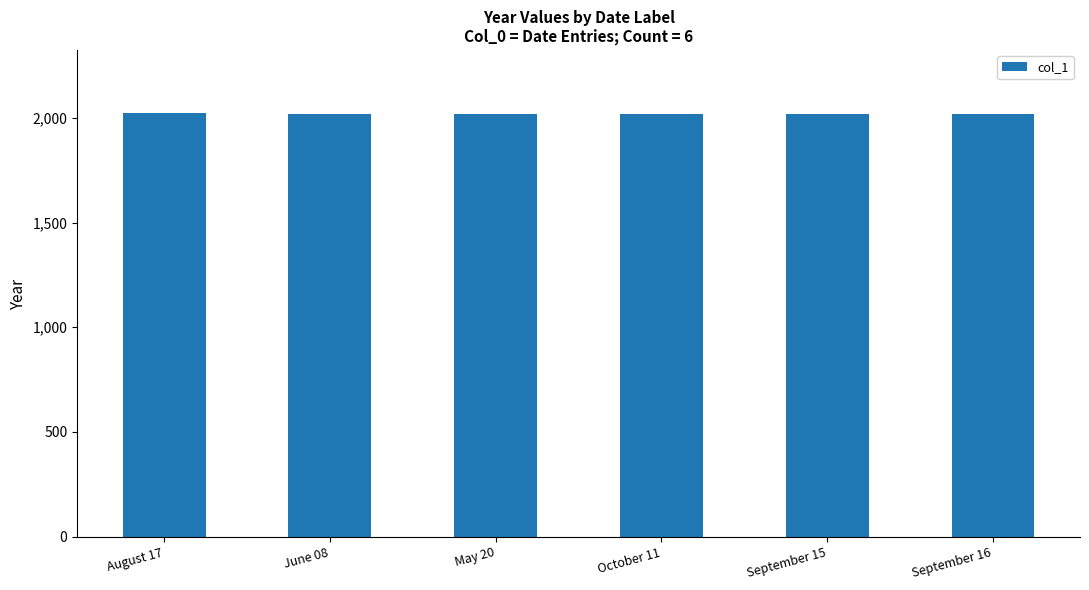

Is it true that the value at September 15 is 3509?

False